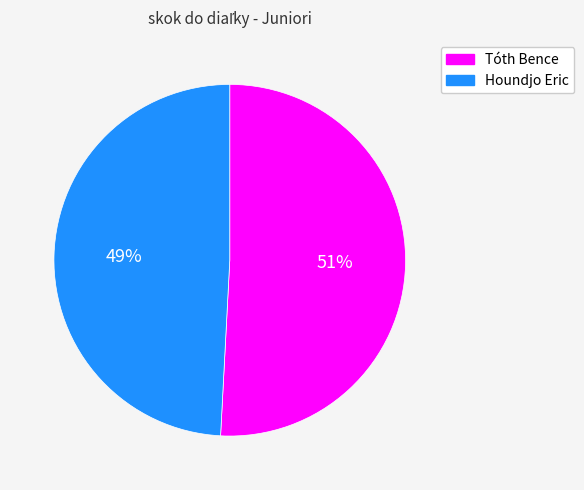

Which slice represents more than half of the pie?

Tóth Bence